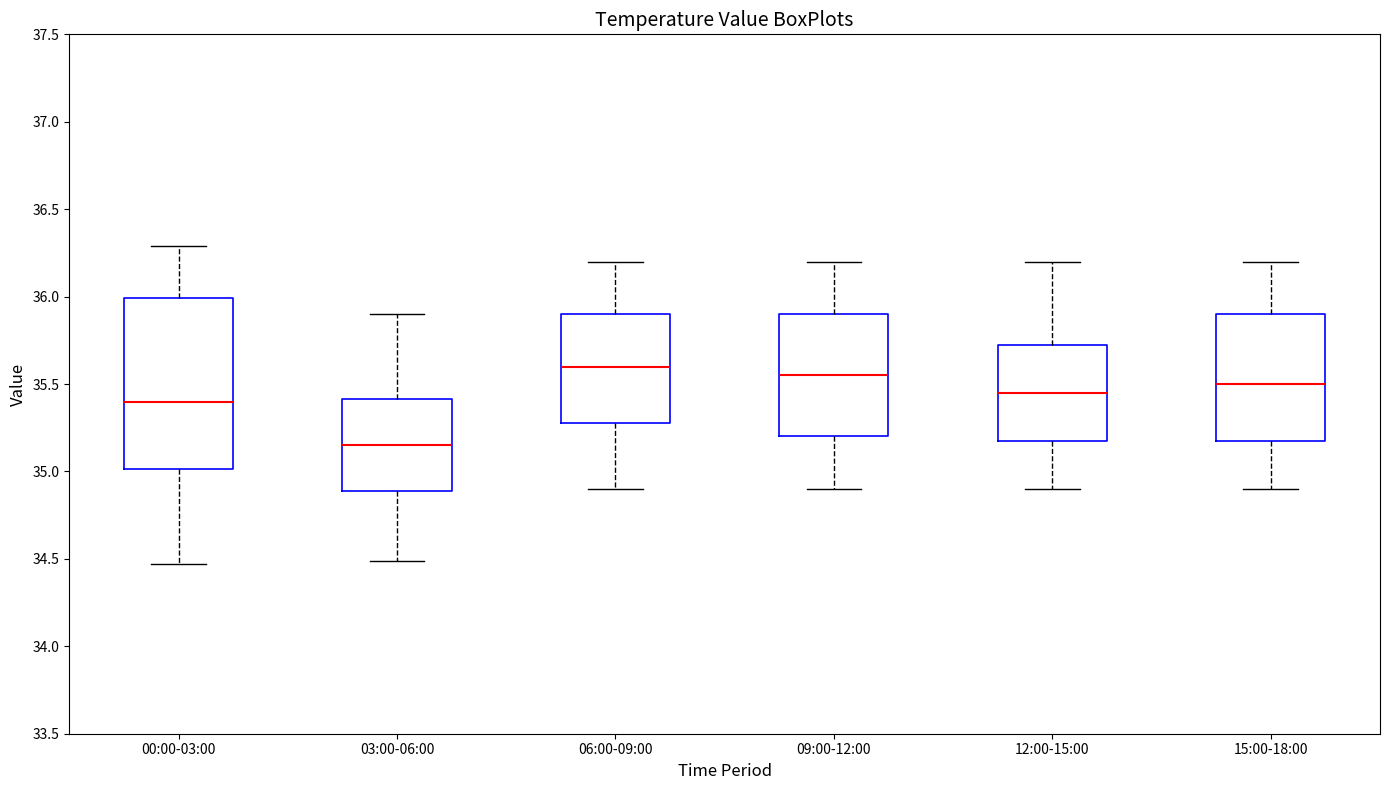

Comparing the boxes themselves (not the whiskers), which one is the tallest?

00:00-03:00